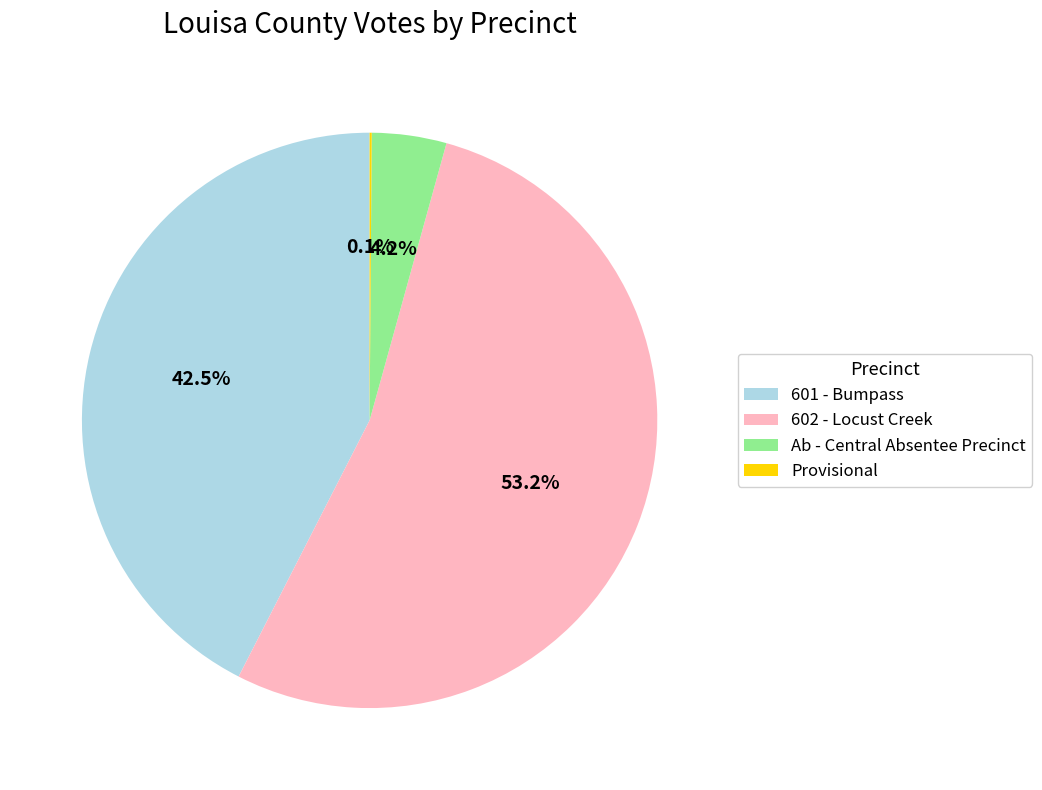

What is the ratio of the value at 602 - Locust Creek to the value at Ab - Central Absentee Precinct?

12.7